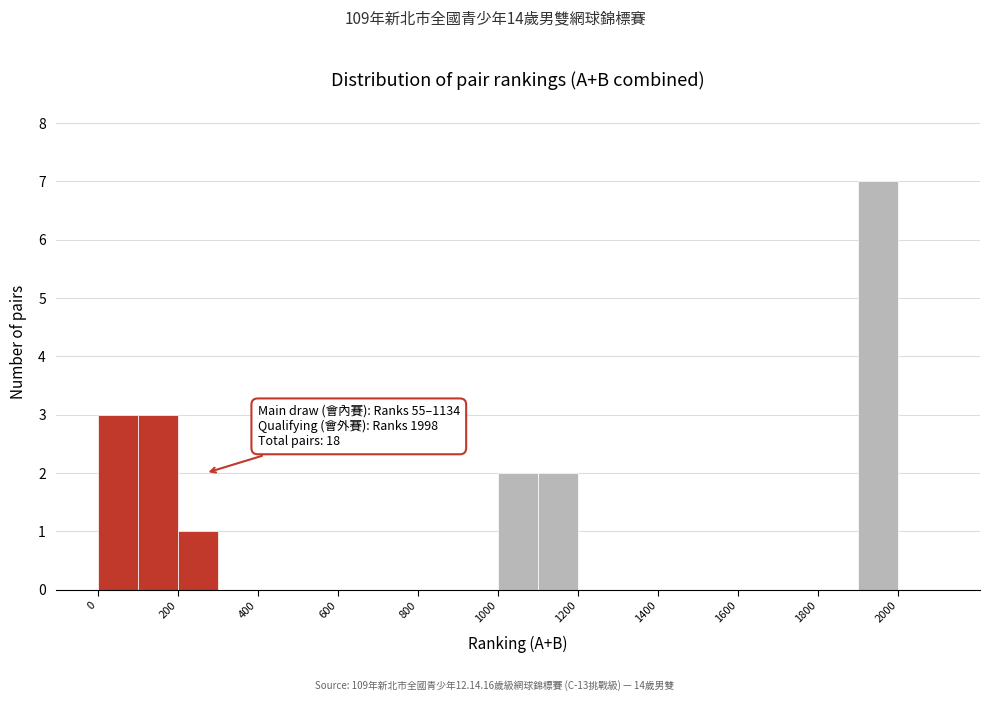

Which range on the x-axis has the tallest bar?

1900 to 2000